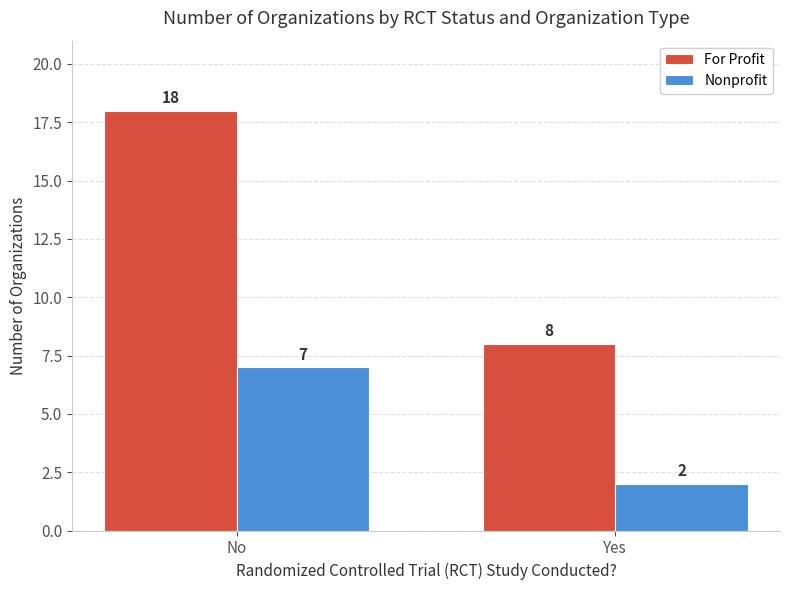

The For Profit series shows 8 at Yes. True or false?

True